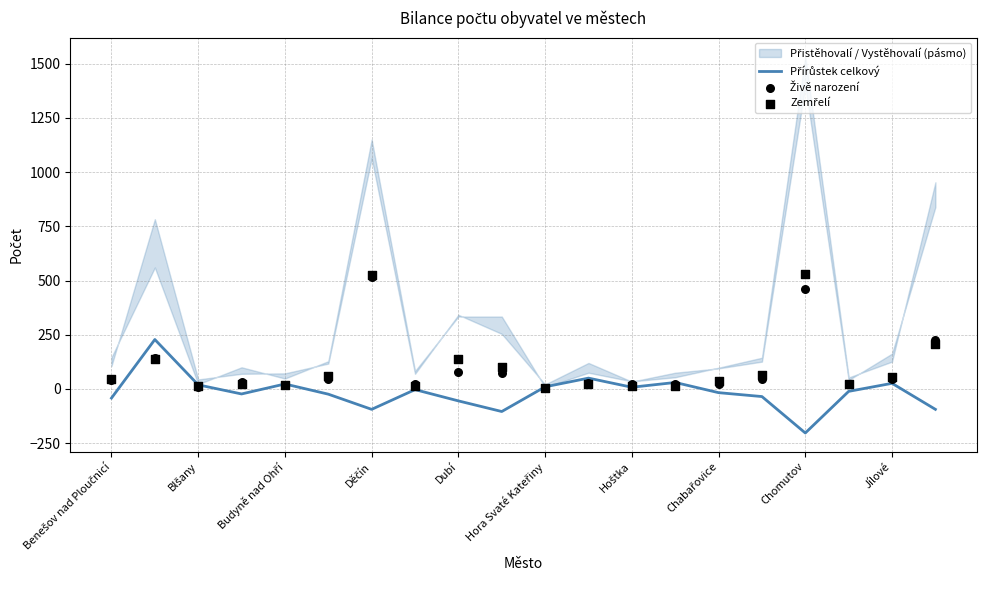

What is the total value across all series at Benešov nad Ploučnicí?

44